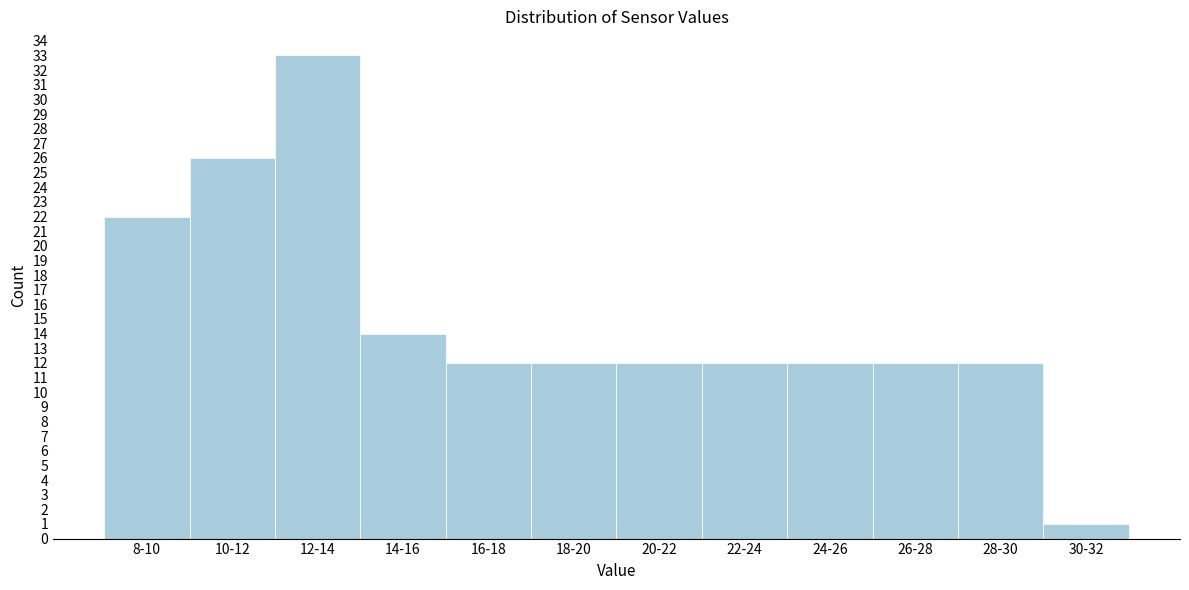

Reading left to right, list all the values displayed in this chart.

22	26	33	14	12	12	12	12	12	12	12	1